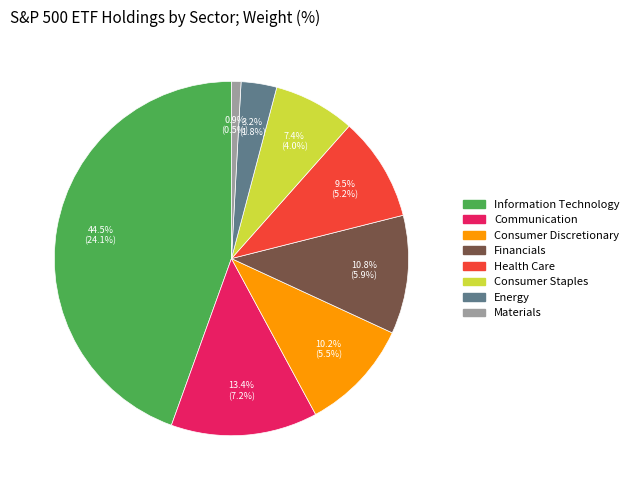

Does any single category account for the majority?

No